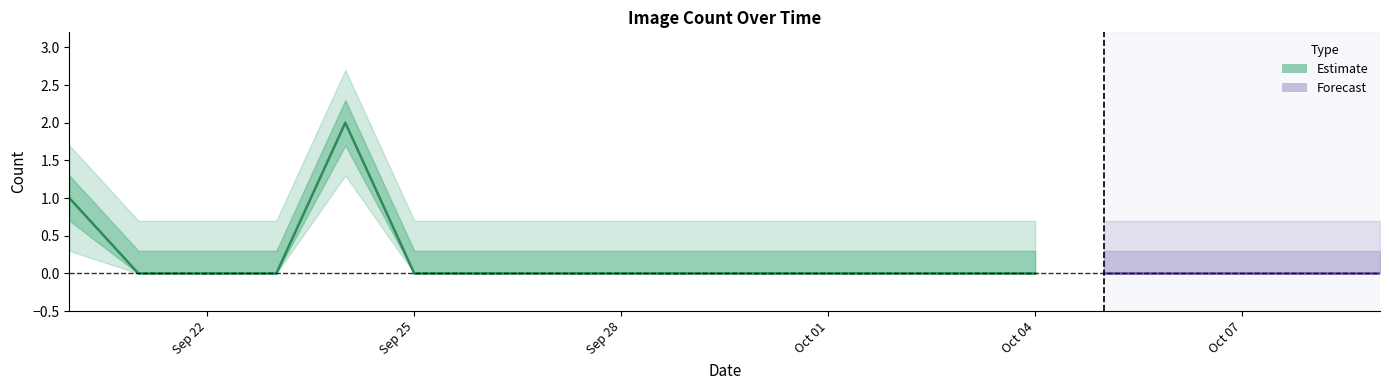

Reading right to left, list all the values displayed in this chart.

2020-10-09=0	2020-10-08=0	2020-10-07=0	2020-10-06=0	2020-10-05=0	2020-10-04=0	2020-10-03=0	2020-10-02=0	2020-10-01=0	2020-09-30=0	2020-09-29=0	2020-09-28=0	2020-09-27=0	2020-09-26=0	2020-09-25=0	2020-09-24=2	2020-09-23=0	2020-09-22=0	2020-09-21=0	2020-09-20=1